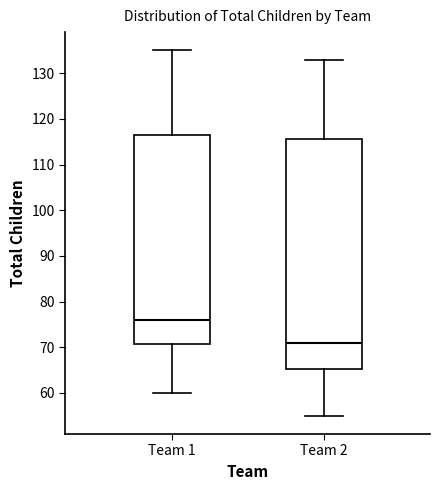

Reading left to right, transcribe this box plot: for each box, give where its median line is, the range the box spans, and where its two whiskers end, as read against the y-axis. The values are not printed on the chart, so give them approximately, as read against the axis.

Team 1: median 76, box 71 to 117, whiskers 60 to 135
Team 2: median 71, box 65 to 116, whiskers 55 to 133